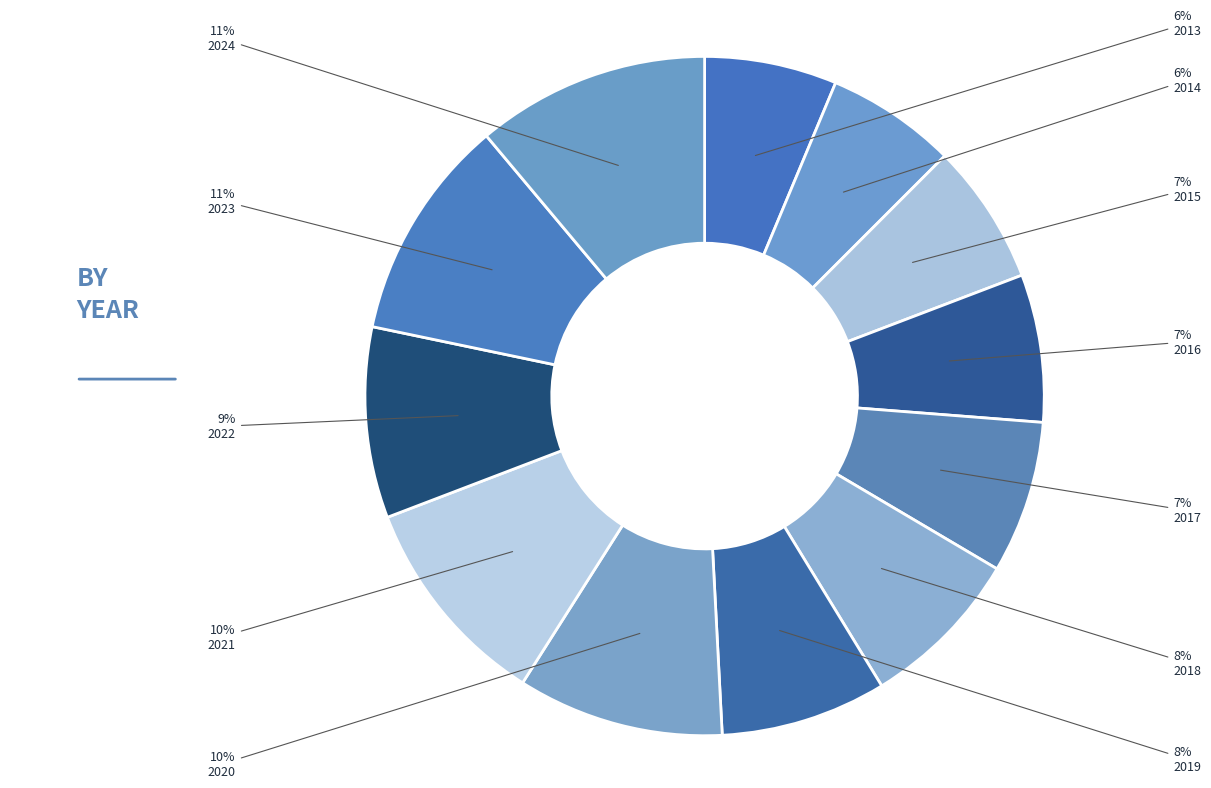

Combined, what portion of the pie is 2022 and 2020?

18.9%